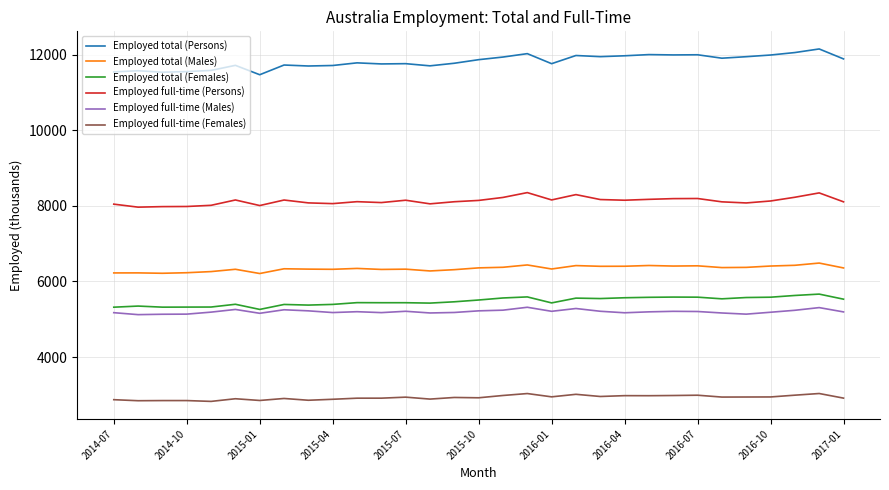

What is the difference between the maximum and second lowest values in the Employed full-time (Females) series?

190.7